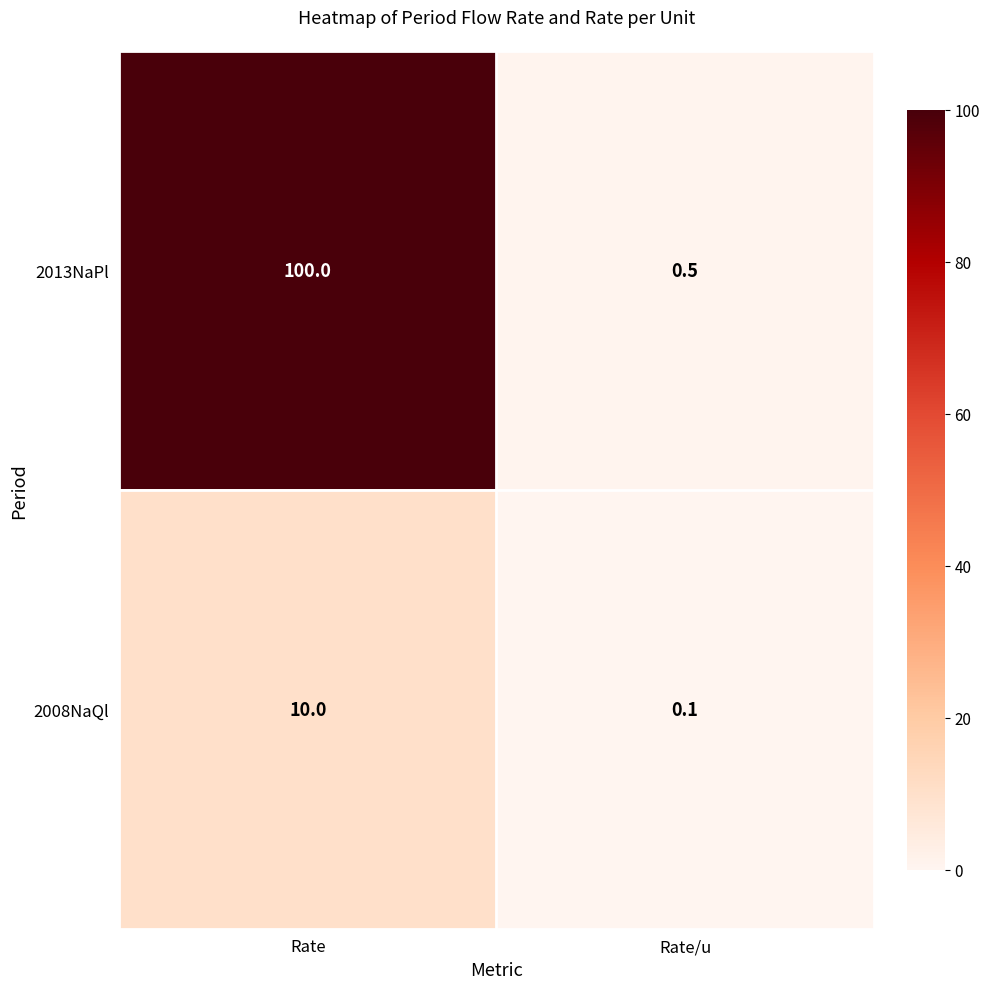

Reading right to left, what are all the values shown in this chart?

2013NaPl: Rate/u=0.5	Rate=100.0
2008NaQl: Rate/u=0.1	Rate=10.0